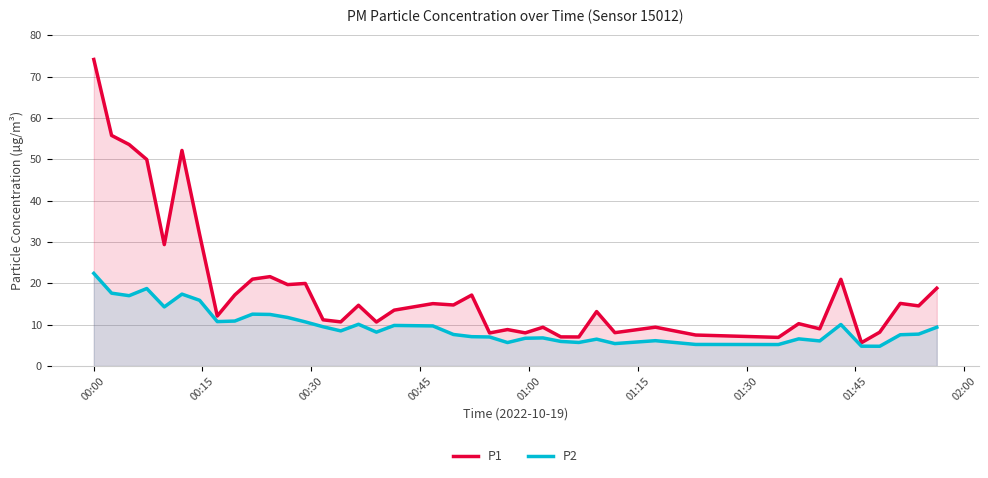

Which series has the widest spread of values?

P1